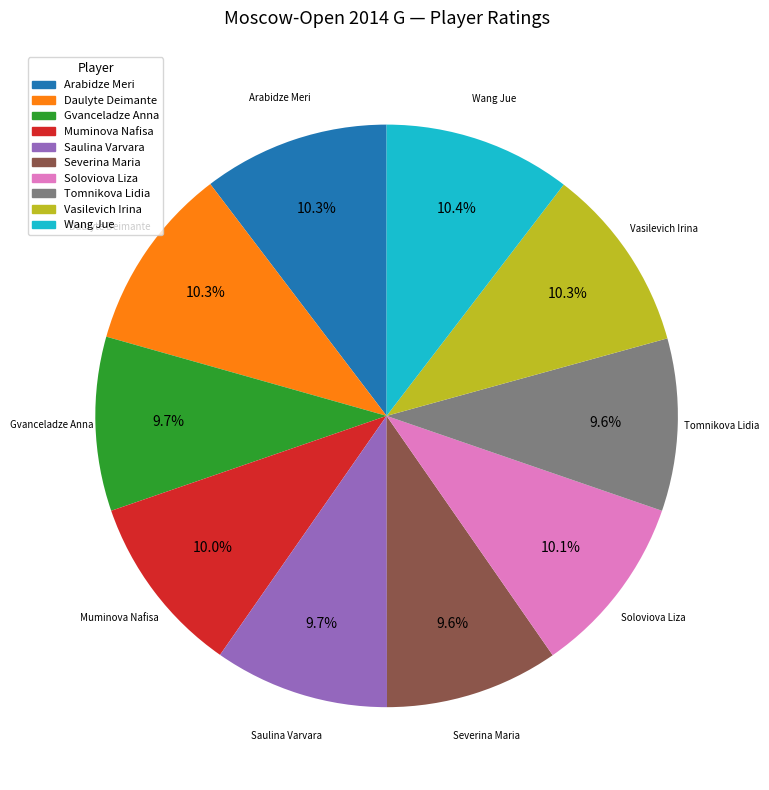

Is there a majority slice in this chart?

No